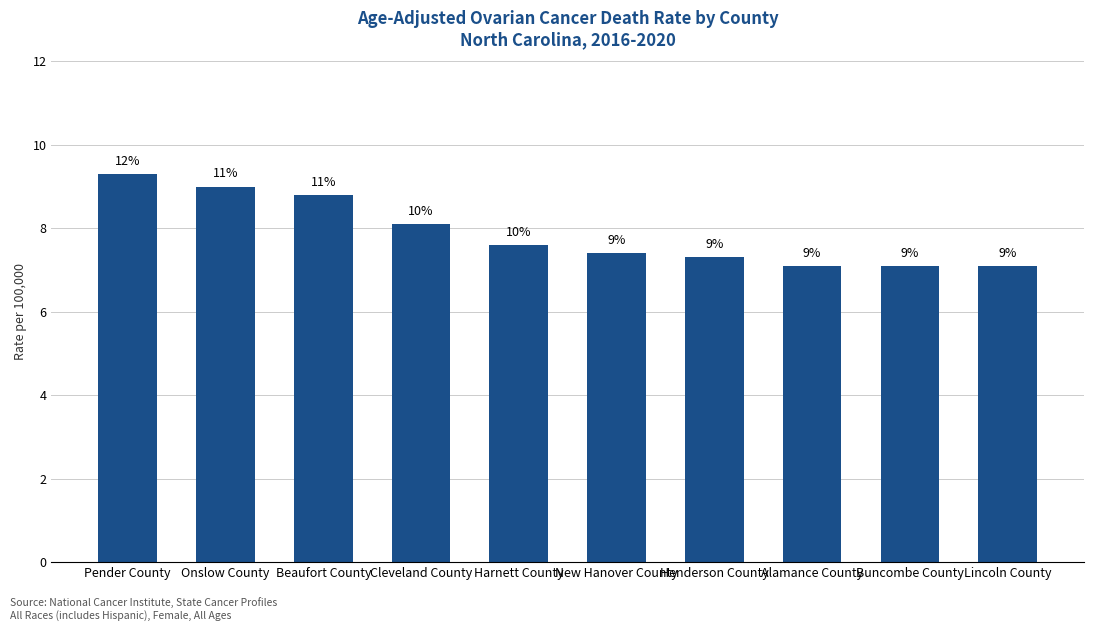

True or false: the data shows 11.7 at Alamance County.

False